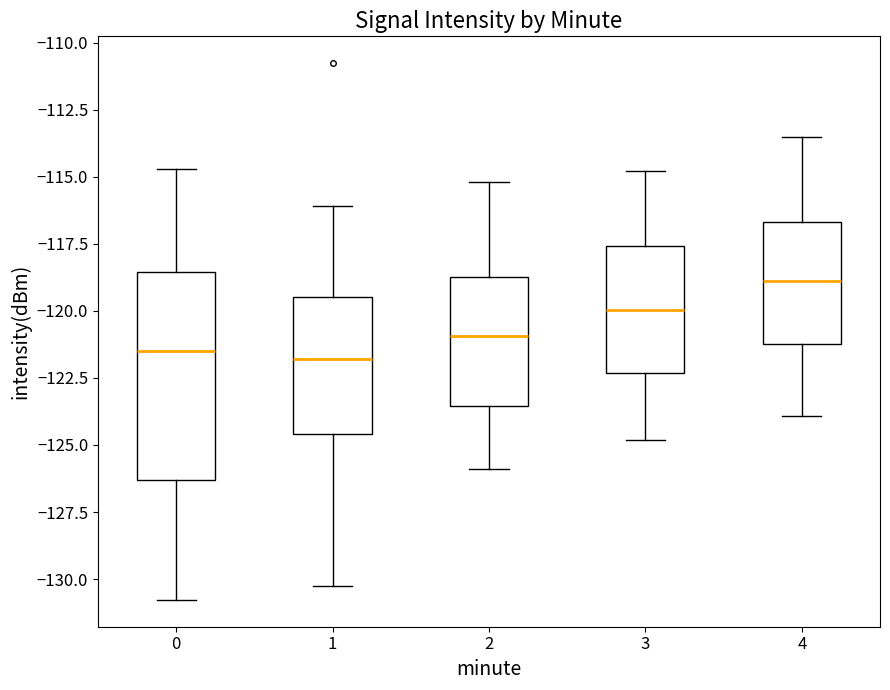

Where is the upper edge of the box at x = 3 on the y-axis? The values are not printed on the chart, so give them approximately, as read against the axis.

-117.5